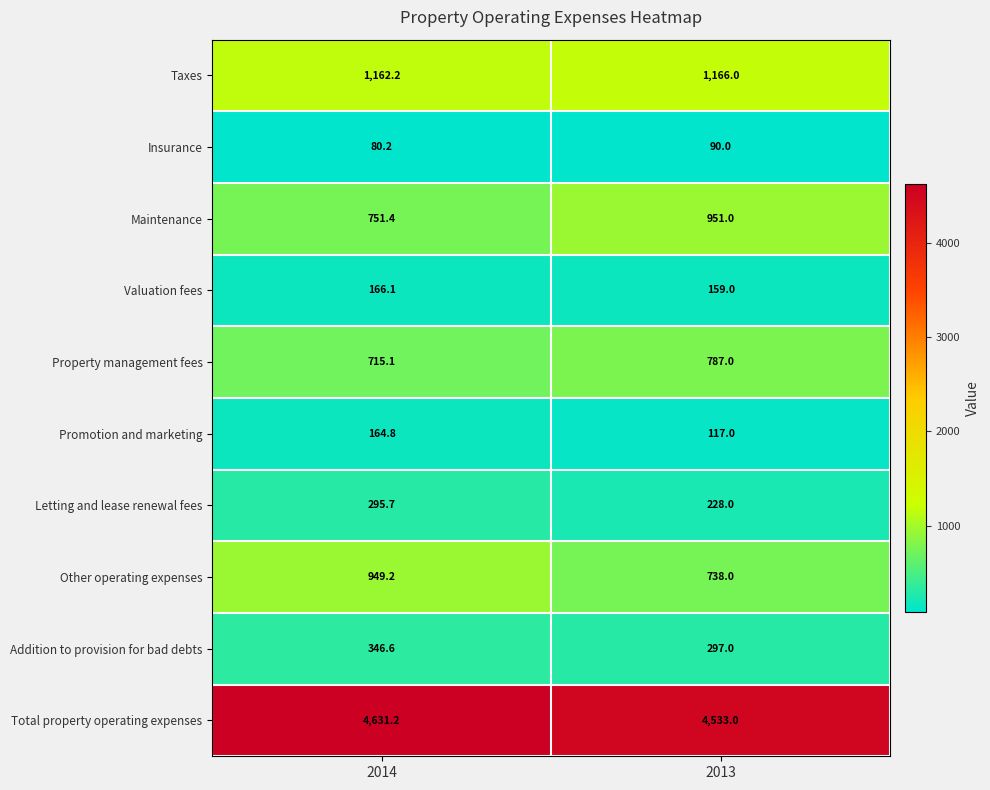

Is it true that Valuation fees equals 166.1 at 2014?

True